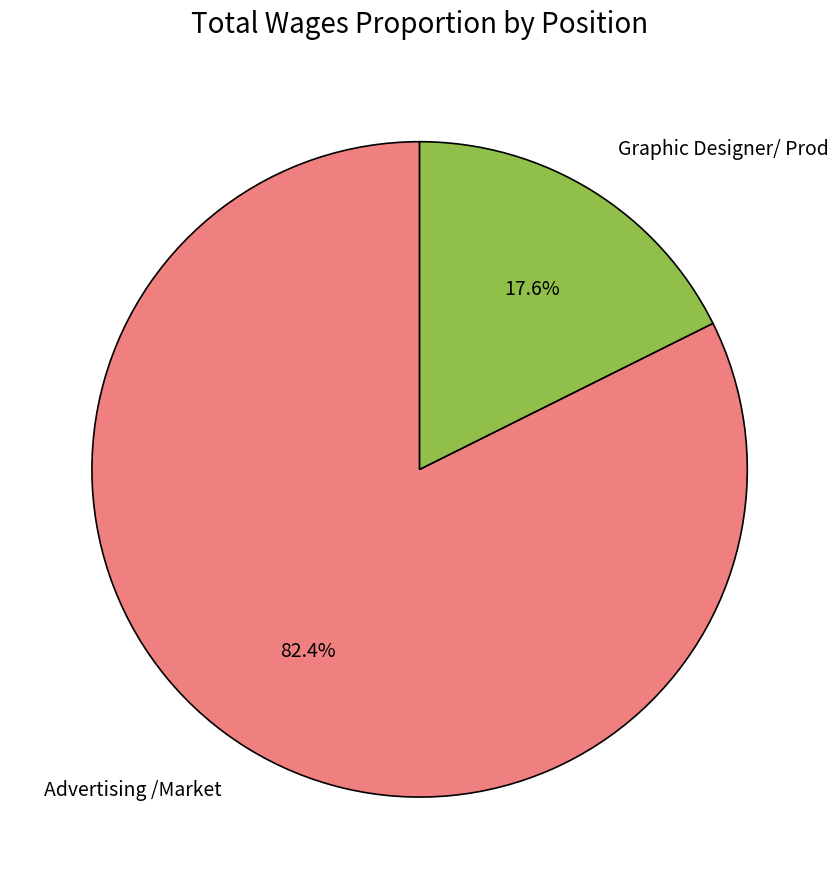

Does Graphic Designer/ Prod represent more than half of the total?

No